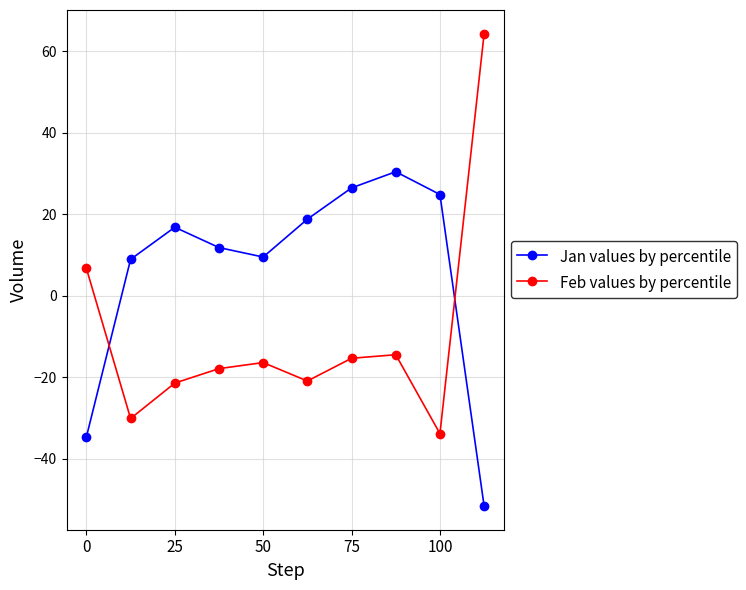

What is the value of the Feb values by percentile point at the 9th from the left?

-33.8